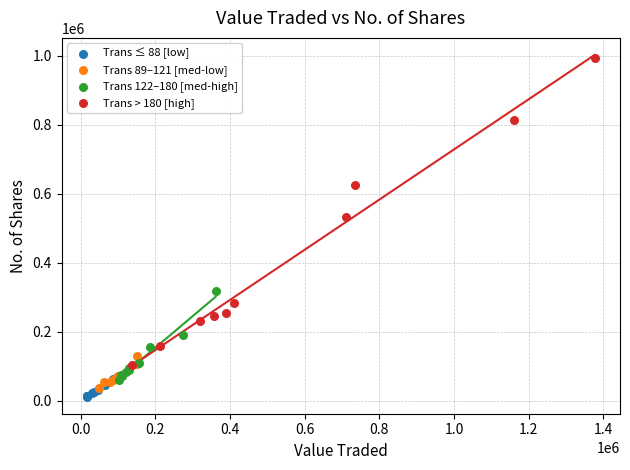

What are all the series names shown in the legend?

Trans ≤ 88 [low], Trans 89–121 [med-low], Trans 122–180 [med-high], Trans > 180 [high]